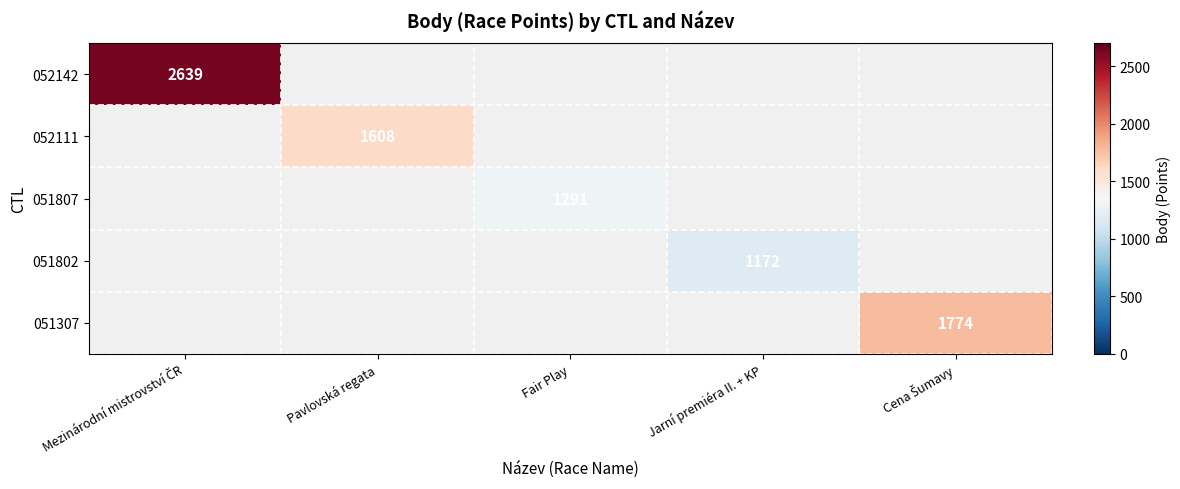

True or false: 051807 has a value of 2001 at Fair Play.

False